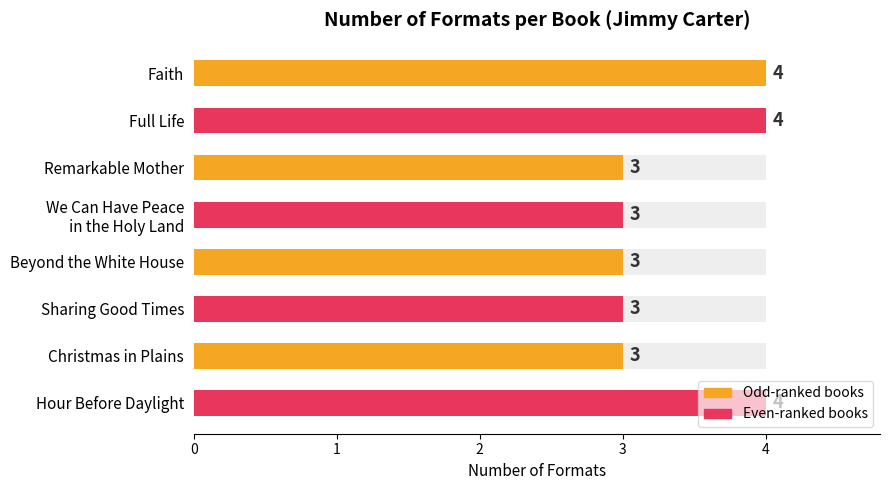

True or false: the data shows 2 at Christmas in Plains.

False